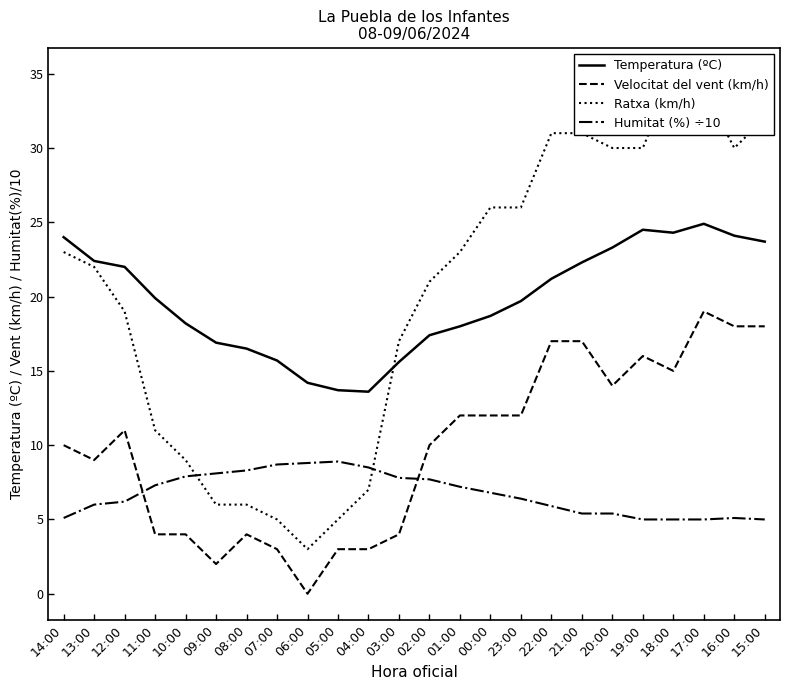

What is the average value of the Temperatura (ºC) series?

19.8